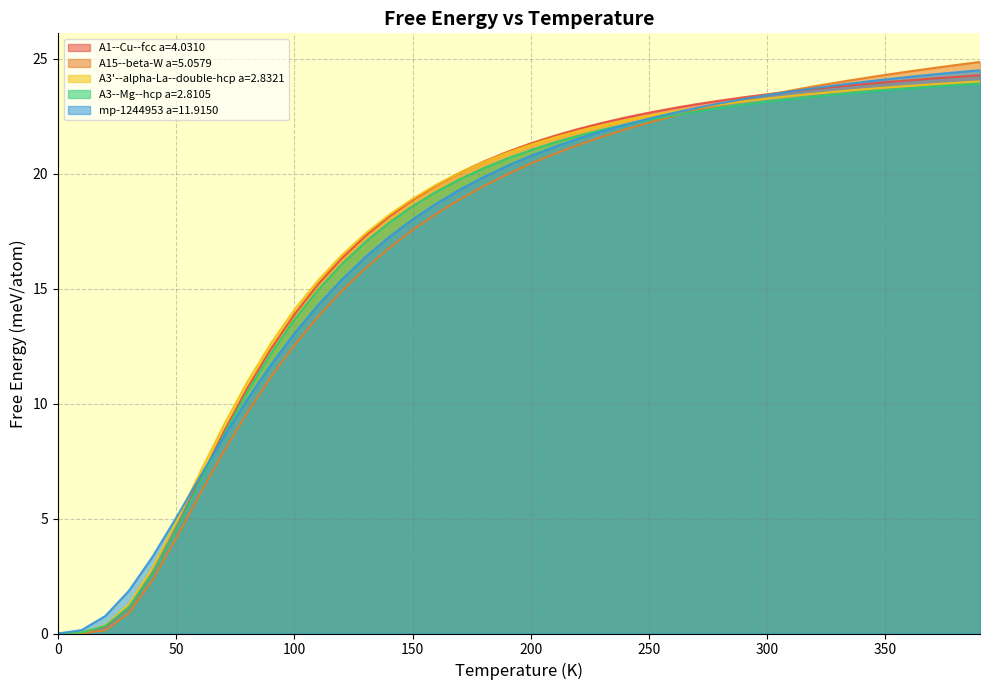

Which series has the widest spread of values?

A15--beta-W a=5.0579